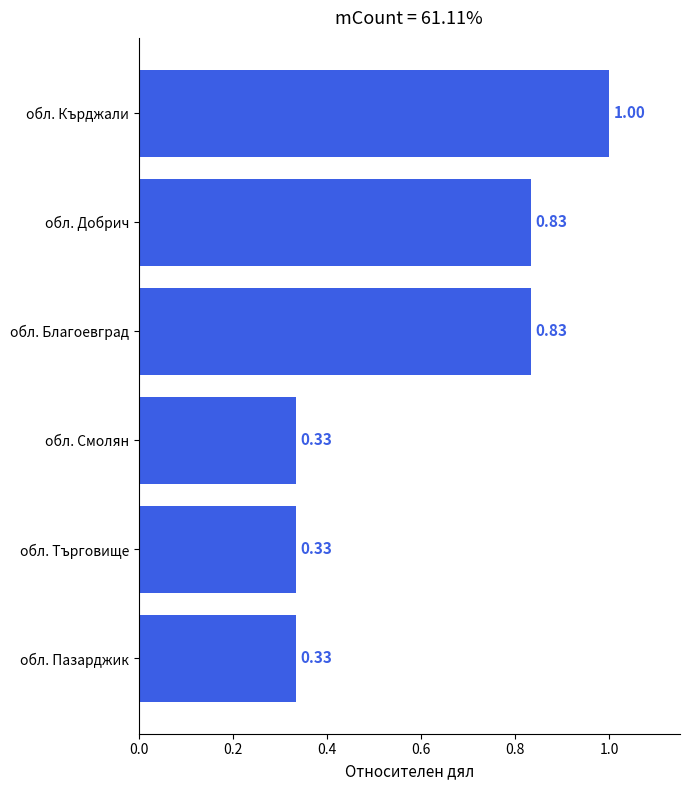

What is the change in value from обл. Смолян to обл. Кърджали?

+0.7